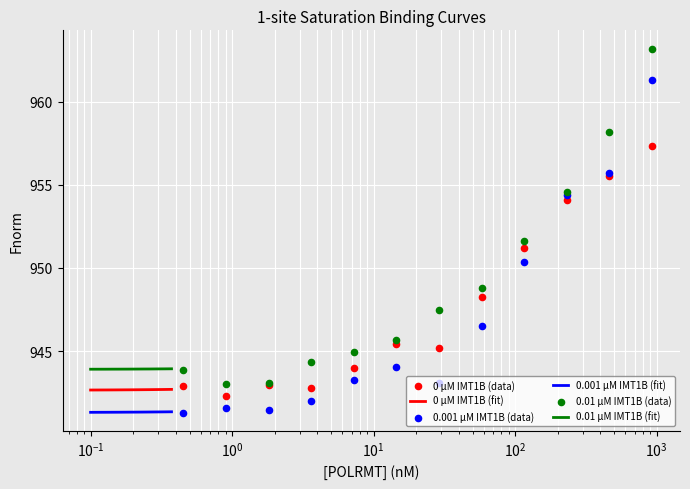

True or false: 0.01 µM IMT1B (fit) and 0.001 µM IMT1B (fit) cross at least once.

False